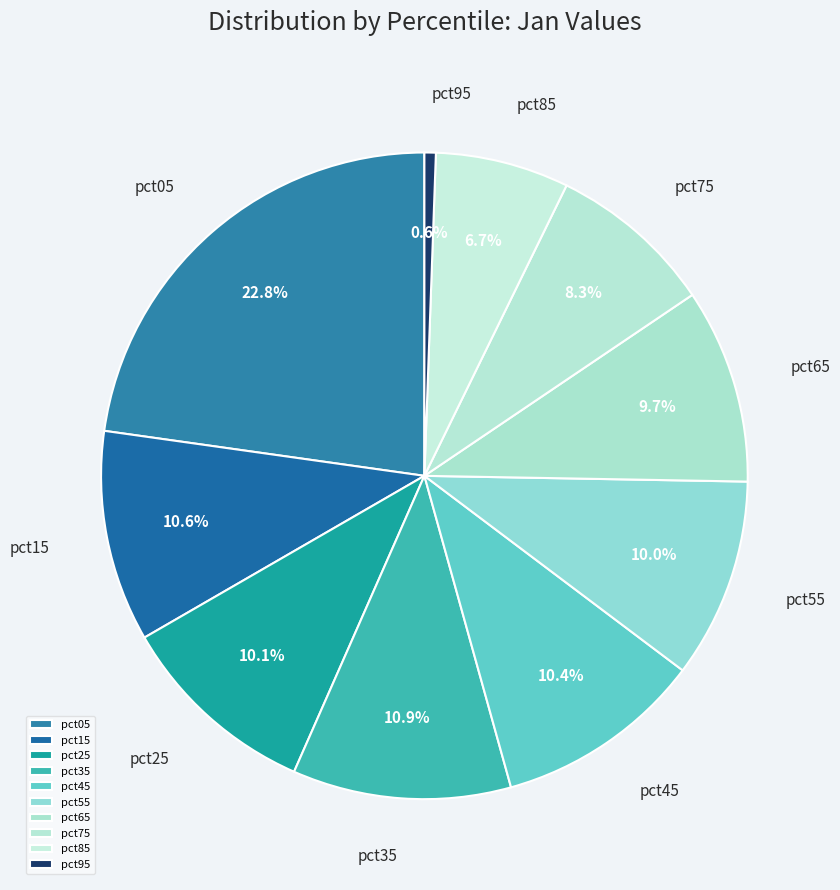

Is the sum of pct45 and pct65 greater than half?

No